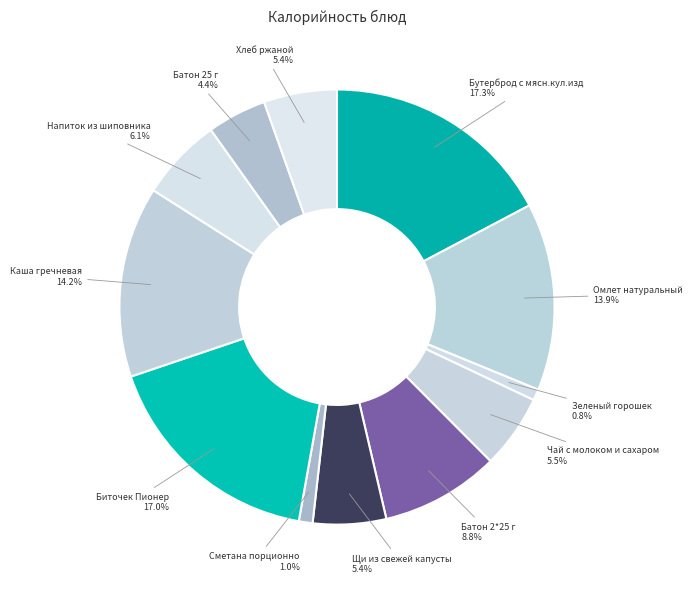

Count the number of slices in the pie.

12